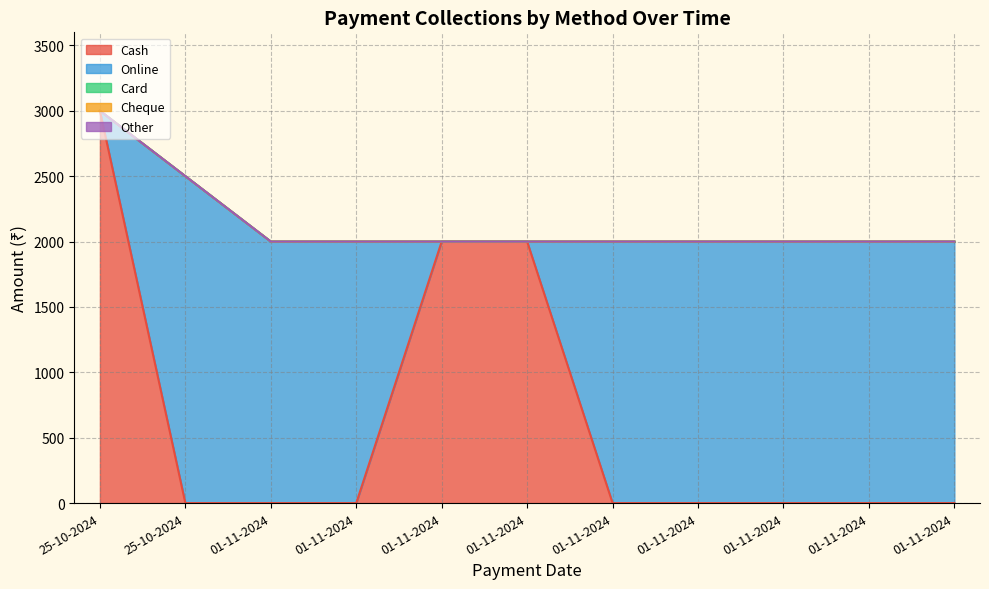

Between 01-11-2024 and 01-11-2024, which is larger?

01-11-2024